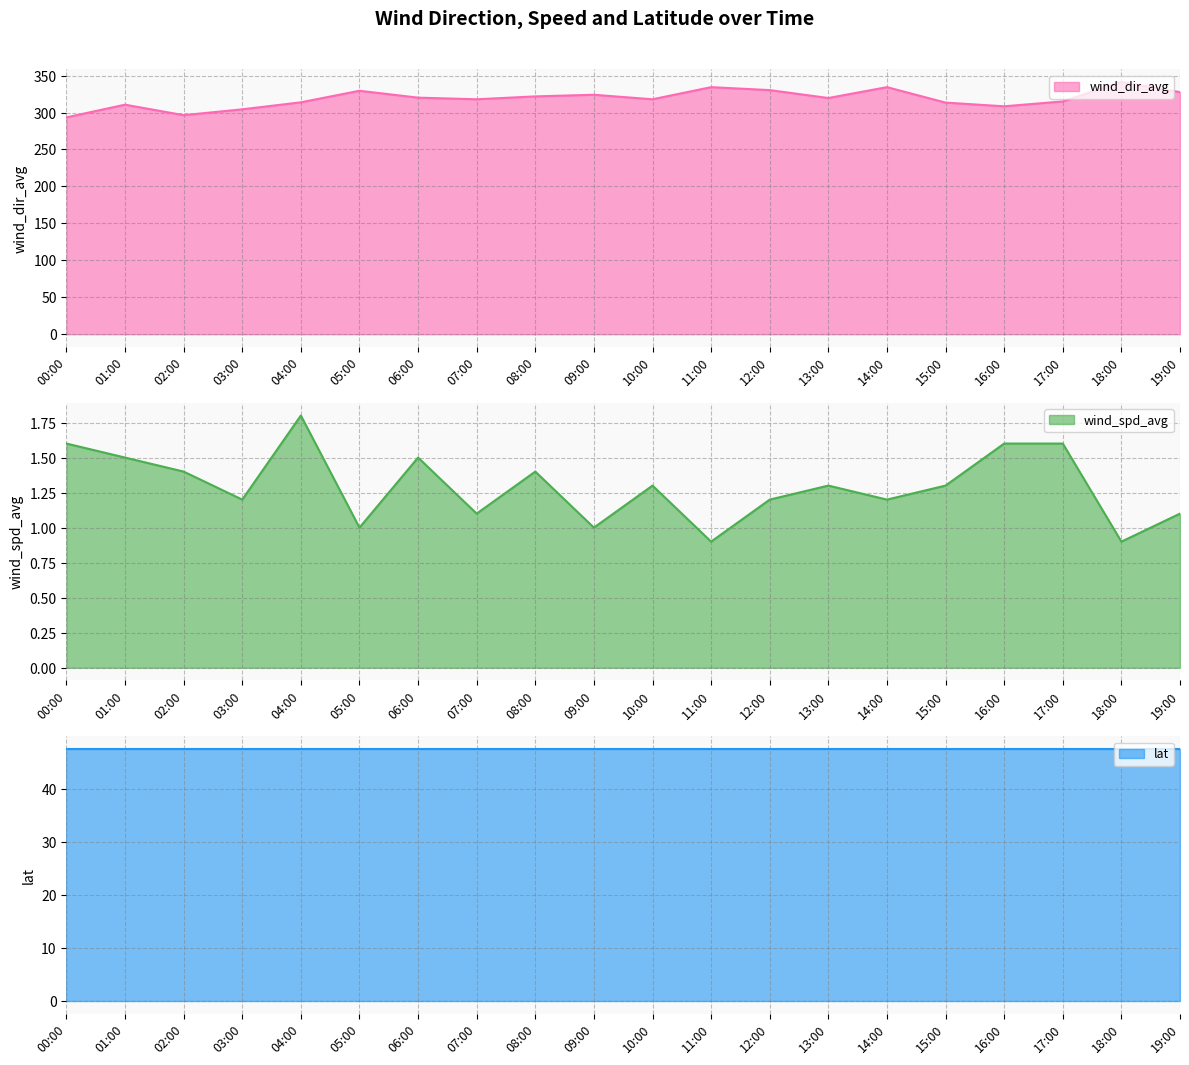

True or false: wind_dir_avg has a value of 324.0 at 09:00.

True